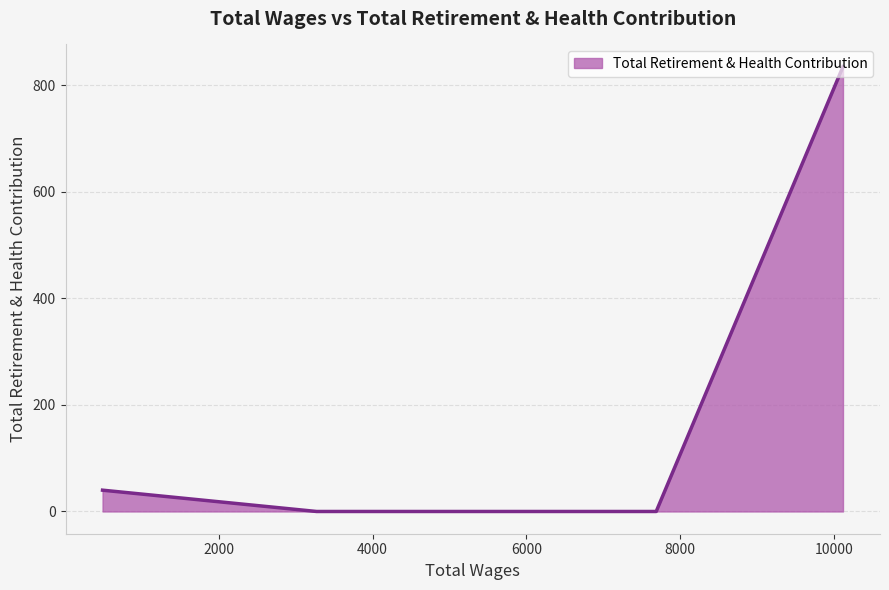

True or false: there are more than 2 points higher than both neighbors.

False